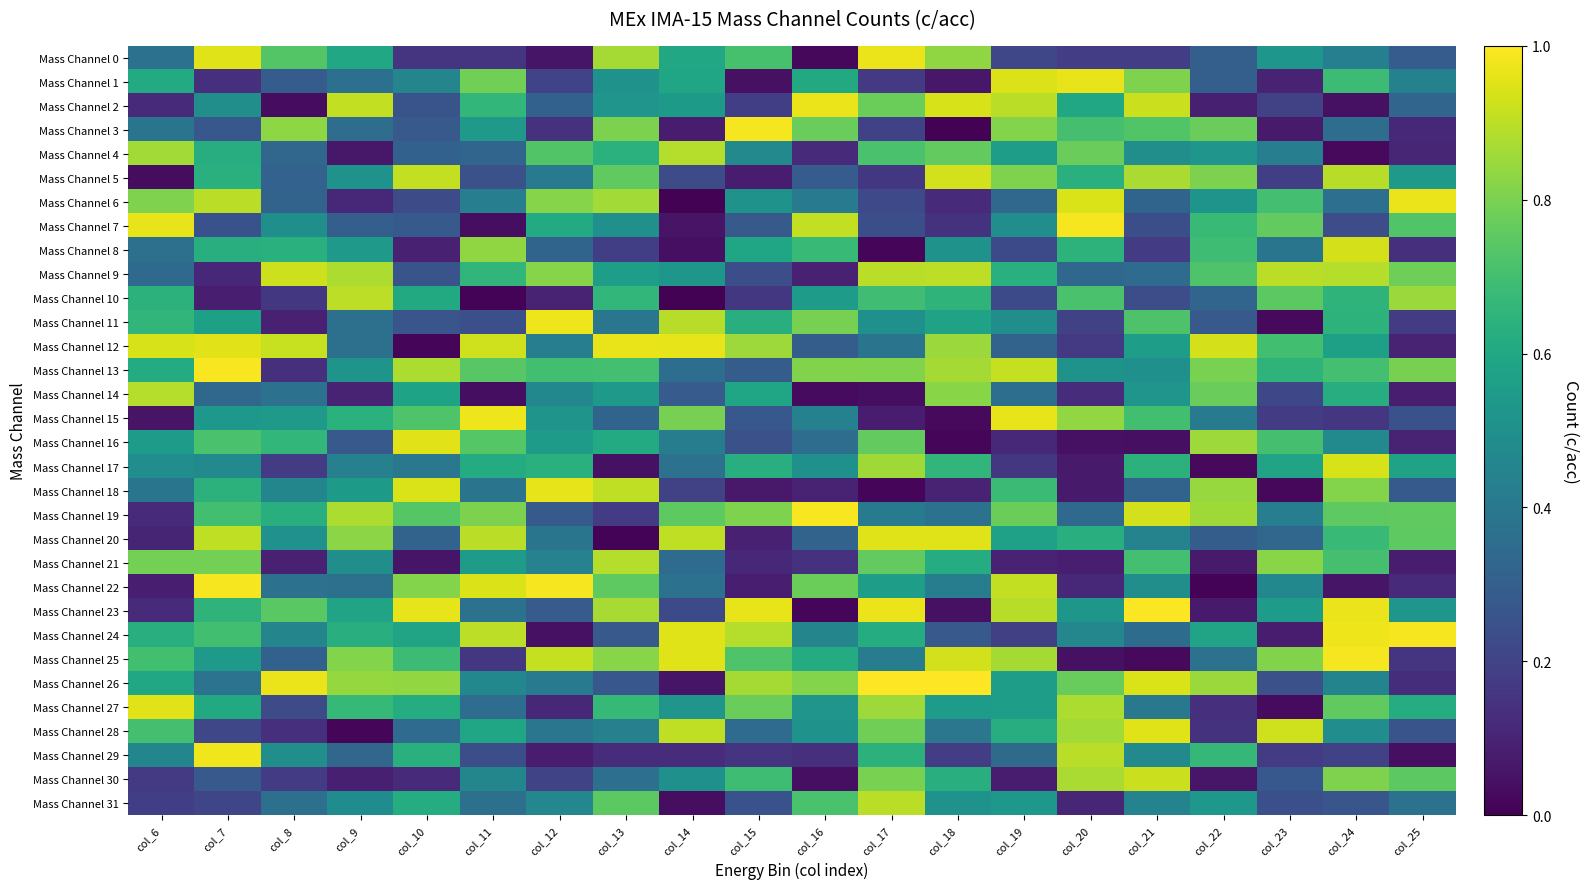

Reading left to right, what are all the values shown in this chart?

Mass Channel 0: col_6=0.4	col_7=1.0	col_8=0.7	col_9=0.6	col_10=0.2	col_11=0.2	col_12=0.1	col_13=0.9	col_14=0.6	col_15=0.7	col_16=0.0	col_17=1.0	col_18=0.8	col_19=0.2	col_20=0.2	col_21=0.2	col_22=0.3	col_23=0.5	col_24=0.4	col_25=0.3
Mass Channel 1: col_6=0.6	col_7=0.1	col_8=0.3	col_9=0.4	col_10=0.5	col_11=0.8	col_12=0.2	col_13=0.5	col_14=0.6	col_15=0.0	col_16=0.6	col_17=0.2	col_18=0.1	col_19=0.9	col_20=1.0	col_21=0.8	col_22=0.3	col_23=0.1	col_24=0.7	col_25=0.4
Mass Channel 2: col_6=0.1	col_7=0.5	col_8=0.0	col_9=0.9	col_10=0.3	col_11=0.7	col_12=0.3	col_13=0.5	col_14=0.5	col_15=0.2	col_16=1.0	col_17=0.8	col_18=0.9	col_19=0.9	col_20=0.6	col_21=0.9	col_22=0.1	col_23=0.2	col_24=0.0	col_25=0.3
Mass Channel 3: col_6=0.4	col_7=0.3	col_8=0.8	col_9=0.4	col_10=0.3	col_11=0.5	col_12=0.1	col_13=0.8	col_14=0.1	col_15=1.0	col_16=0.8	col_17=0.2	col_18=0.0	col_19=0.8	col_20=0.7	col_21=0.7	col_22=0.8	col_23=0.1	col_24=0.4	col_25=0.1
Mass Channel 4: col_6=0.9	col_7=0.6	col_8=0.3	col_9=0.1	col_10=0.3	col_11=0.3	col_12=0.7	col_13=0.6	col_14=0.9	col_15=0.5	col_16=0.1	col_17=0.7	col_18=0.8	col_19=0.6	col_20=0.8	col_21=0.5	col_22=0.5	col_23=0.4	col_24=0.0	col_25=0.1
Mass Channel 5: col_6=0.0	col_7=0.6	col_8=0.3	col_9=0.5	col_10=0.9	col_11=0.2	col_12=0.4	col_13=0.8	col_14=0.2	col_15=0.1	col_16=0.3	col_17=0.2	col_18=0.9	col_19=0.8	col_20=0.6	col_21=0.9	col_22=0.8	col_23=0.2	col_24=0.9	col_25=0.5
Mass Channel 6: col_6=0.8	col_7=0.9	col_8=0.3	col_9=0.1	col_10=0.2	col_11=0.4	col_12=0.8	col_13=0.9	col_14=0.0	col_15=0.5	col_16=0.4	col_17=0.2	col_18=0.1	col_19=0.3	col_20=0.9	col_21=0.3	col_22=0.5	col_23=0.7	col_24=0.4	col_25=1.0
Mass Channel 7: col_6=1.0	col_7=0.3	col_8=0.5	col_9=0.3	col_10=0.3	col_11=0.0	col_12=0.6	col_13=0.5	col_14=0.1	col_15=0.3	col_16=0.9	col_17=0.2	col_18=0.1	col_19=0.5	col_20=1.0	col_21=0.2	col_22=0.7	col_23=0.8	col_24=0.2	col_25=0.7
Mass Channel 8: col_6=0.4	col_7=0.6	col_8=0.6	col_9=0.5	col_10=0.1	col_11=0.8	col_12=0.3	col_13=0.2	col_14=0.0	col_15=0.6	col_16=0.7	col_17=0.0	col_18=0.5	col_19=0.2	col_20=0.6	col_21=0.2	col_22=0.7	col_23=0.4	col_24=0.9	col_25=0.1
Mass Channel 9: col_6=0.3	col_7=0.1	col_8=0.9	col_9=0.9	col_10=0.3	col_11=0.7	col_12=0.8	col_13=0.6	col_14=0.5	col_15=0.2	col_16=0.1	col_17=0.9	col_18=0.9	col_19=0.6	col_20=0.3	col_21=0.3	col_22=0.7	col_23=0.9	col_24=0.9	col_25=0.8
Mass Channel 10: col_6=0.6	col_7=0.1	col_8=0.2	col_9=0.9	col_10=0.6	col_11=0.0	col_12=0.1	col_13=0.7	col_14=0.0	col_15=0.2	col_16=0.5	col_17=0.7	col_18=0.7	col_19=0.2	col_20=0.7	col_21=0.2	col_22=0.3	col_23=0.7	col_24=0.6	col_25=0.8
Mass Channel 11: col_6=0.7	col_7=0.6	col_8=0.1	col_9=0.4	col_10=0.3	col_11=0.2	col_12=1.0	col_13=0.4	col_14=0.9	col_15=0.6	col_16=0.8	col_17=0.5	col_18=0.6	col_19=0.5	col_20=0.2	col_21=0.7	col_22=0.3	col_23=0.0	col_24=0.6	col_25=0.2
Mass Channel 12: col_6=0.9	col_7=1.0	col_8=0.9	col_9=0.4	col_10=0.0	col_11=0.9	col_12=0.4	col_13=1.0	col_14=1.0	col_15=0.9	col_16=0.3	col_17=0.4	col_18=0.9	col_19=0.3	col_20=0.2	col_21=0.6	col_22=0.9	col_23=0.7	col_24=0.6	col_25=0.1
Mass Channel 13: col_6=0.6	col_7=1.0	col_8=0.1	col_9=0.5	col_10=0.9	col_11=0.7	col_12=0.7	col_13=0.7	col_14=0.4	col_15=0.3	col_16=0.8	col_17=0.8	col_18=0.9	col_19=0.9	col_20=0.5	col_21=0.5	col_22=0.8	col_23=0.6	col_24=0.7	col_25=0.8
Mass Channel 14: col_6=0.9	col_7=0.3	col_8=0.4	col_9=0.1	col_10=0.6	col_11=0.0	col_12=0.5	col_13=0.5	col_14=0.3	col_15=0.6	col_16=0.0	col_17=0.0	col_18=0.8	col_19=0.4	col_20=0.1	col_21=0.5	col_22=0.8	col_23=0.2	col_24=0.6	col_25=0.1
Mass Channel 15: col_6=0.1	col_7=0.5	col_8=0.5	col_9=0.6	col_10=0.7	col_11=1.0	col_12=0.5	col_13=0.3	col_14=0.8	col_15=0.3	col_16=0.4	col_17=0.1	col_18=0.0	col_19=1.0	col_20=0.8	col_21=0.7	col_22=0.4	col_23=0.2	col_24=0.2	col_25=0.3
Mass Channel 16: col_6=0.5	col_7=0.7	col_8=0.7	col_9=0.3	col_10=1.0	col_11=0.7	col_12=0.6	col_13=0.6	col_14=0.4	col_15=0.2	col_16=0.4	col_17=0.8	col_18=0.0	col_19=0.1	col_20=0.0	col_21=0.0	col_22=0.9	col_23=0.7	col_24=0.5	col_25=0.1
Mass Channel 17: col_6=0.5	col_7=0.5	col_8=0.2	col_9=0.4	col_10=0.4	col_11=0.6	col_12=0.6	col_13=0.0	col_14=0.4	col_15=0.6	col_16=0.5	col_17=0.9	col_18=0.7	col_19=0.2	col_20=0.1	col_21=0.6	col_22=0.0	col_23=0.6	col_24=0.9	col_25=0.6
Mass Channel 18: col_6=0.4	col_7=0.6	col_8=0.5	col_9=0.5	col_10=0.9	col_11=0.4	col_12=1.0	col_13=0.9	col_14=0.2	col_15=0.1	col_16=0.1	col_17=0.0	col_18=0.1	col_19=0.7	col_20=0.1	col_21=0.3	col_22=0.8	col_23=0.0	col_24=0.8	col_25=0.3
Mass Channel 19: col_6=0.1	col_7=0.7	col_8=0.6	col_9=0.9	col_10=0.7	col_11=0.8	col_12=0.3	col_13=0.2	col_14=0.8	col_15=0.8	col_16=1.0	col_17=0.4	col_18=0.4	col_19=0.8	col_20=0.3	col_21=0.9	col_22=0.9	col_23=0.4	col_24=0.8	col_25=0.8
Mass Channel 20: col_6=0.1	col_7=0.9	col_8=0.5	col_9=0.8	col_10=0.3	col_11=0.9	col_12=0.4	col_13=0.0	col_14=0.9	col_15=0.1	col_16=0.3	col_17=1.0	col_18=1.0	col_19=0.6	col_20=0.6	col_21=0.4	col_22=0.3	col_23=0.3	col_24=0.7	col_25=0.8
Mass Channel 21: col_6=0.8	col_7=0.8	col_8=0.1	col_9=0.5	col_10=0.1	col_11=0.5	col_12=0.4	col_13=0.9	col_14=0.4	col_15=0.1	col_16=0.1	col_17=0.8	col_18=0.6	col_19=0.1	col_20=0.1	col_21=0.7	col_22=0.1	col_23=0.8	col_24=0.7	col_25=0.1
Mass Channel 22: col_6=0.1	col_7=1.0	col_8=0.4	col_9=0.4	col_10=0.8	col_11=0.9	col_12=1.0	col_13=0.8	col_14=0.4	col_15=0.1	col_16=0.8	col_17=0.6	col_18=0.4	col_19=0.9	col_20=0.1	col_21=0.5	col_22=0.0	col_23=0.5	col_24=0.1	col_25=0.1
Mass Channel 23: col_6=0.1	col_7=0.6	col_8=0.7	col_9=0.6	col_10=1.0	col_11=0.4	col_12=0.3	col_13=0.9	col_14=0.2	col_15=1.0	col_16=0.0	col_17=1.0	col_18=0.0	col_19=0.9	col_20=0.5	col_21=1.0	col_22=0.1	col_23=0.6	col_24=1.0	col_25=0.5
Mass Channel 24: col_6=0.6	col_7=0.7	col_8=0.5	col_9=0.6	col_10=0.6	col_11=0.9	col_12=0.0	col_13=0.3	col_14=1.0	col_15=0.9	col_16=0.5	col_17=0.6	col_18=0.3	col_19=0.2	col_20=0.5	col_21=0.4	col_22=0.6	col_23=0.1	col_24=1.0	col_25=1.0
Mass Channel 25: col_6=0.7	col_7=0.5	col_8=0.3	col_9=0.8	col_10=0.7	col_11=0.2	col_12=0.9	col_13=0.8	col_14=0.9	col_15=0.7	col_16=0.6	col_17=0.4	col_18=0.9	col_19=0.9	col_20=0.0	col_21=0.0	col_22=0.4	col_23=0.8	col_24=1.0	col_25=0.2
Mass Channel 26: col_6=0.6	col_7=0.4	col_8=1.0	col_9=0.8	col_10=0.8	col_11=0.5	col_12=0.4	col_13=0.3	col_14=0.1	col_15=0.9	col_16=0.8	col_17=1.0	col_18=1.0	col_19=0.6	col_20=0.8	col_21=0.9	col_22=0.8	col_23=0.2	col_24=0.5	col_25=0.1
Mass Channel 27: col_6=1.0	col_7=0.6	col_8=0.2	col_9=0.7	col_10=0.6	col_11=0.4	col_12=0.1	col_13=0.7	col_14=0.5	col_15=0.8	col_16=0.5	col_17=0.9	col_18=0.6	col_19=0.6	col_20=0.9	col_21=0.4	col_22=0.1	col_23=0.0	col_24=0.8	col_25=0.6
Mass Channel 28: col_6=0.7	col_7=0.2	col_8=0.1	col_9=0.0	col_10=0.4	col_11=0.6	col_12=0.4	col_13=0.4	col_14=0.9	col_15=0.3	col_16=0.5	col_17=0.8	col_18=0.4	col_19=0.6	col_20=0.9	col_21=0.9	col_22=0.1	col_23=0.9	col_24=0.5	col_25=0.3
Mass Channel 29: col_6=0.5	col_7=1.0	col_8=0.5	col_9=0.3	col_10=0.6	col_11=0.2	col_12=0.1	col_13=0.1	col_14=0.1	col_15=0.2	col_16=0.1	col_17=0.6	col_18=0.2	col_19=0.3	col_20=0.9	col_21=0.5	col_22=0.7	col_23=0.2	col_24=0.2	col_25=0.0
Mass Channel 30: col_6=0.2	col_7=0.3	col_8=0.2	col_9=0.1	col_10=0.1	col_11=0.5	col_12=0.2	col_13=0.4	col_14=0.5	col_15=0.7	col_16=0.0	col_17=0.8	col_18=0.6	col_19=0.1	col_20=0.9	col_21=0.9	col_22=0.1	col_23=0.3	col_24=0.8	col_25=0.7
Mass Channel 31: col_6=0.2	col_7=0.2	col_8=0.4	col_9=0.5	col_10=0.6	col_11=0.4	col_12=0.5	col_13=0.7	col_14=0.0	col_15=0.3	col_16=0.7	col_17=0.9	col_18=0.5	col_19=0.5	col_20=0.1	col_21=0.4	col_22=0.5	col_23=0.2	col_24=0.3	col_25=0.4